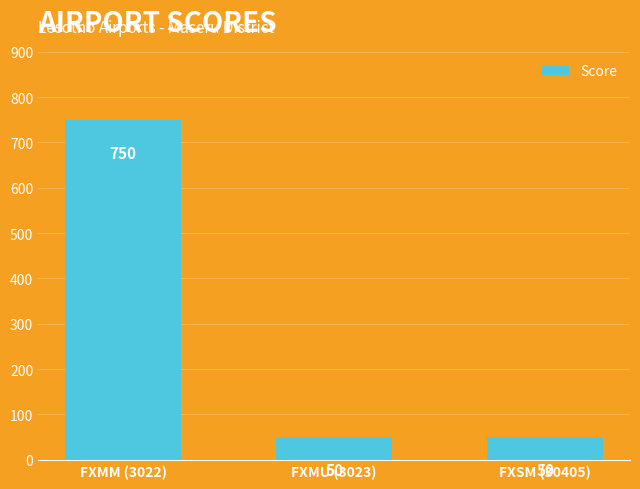

How many values are between 50 and 750?

3